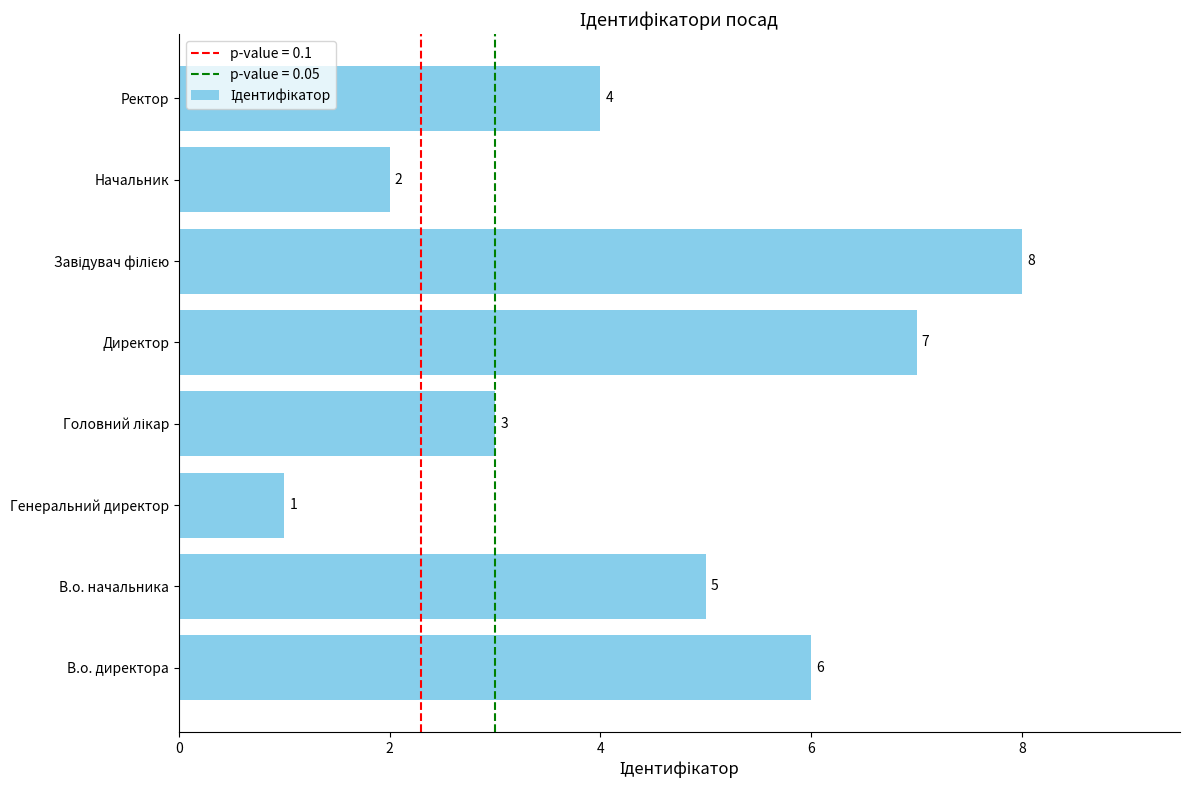

How many categories are shown in the chart?

8